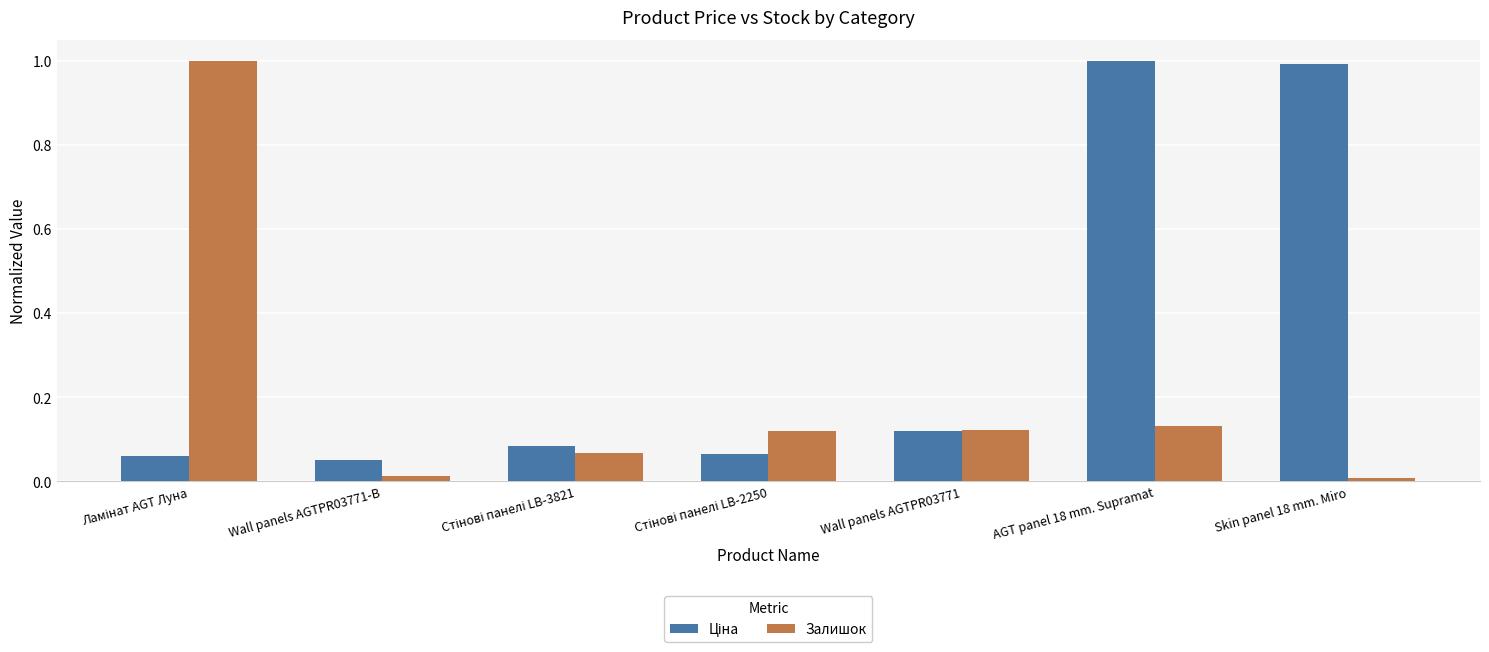

What is the greatest value displayed?

1.0